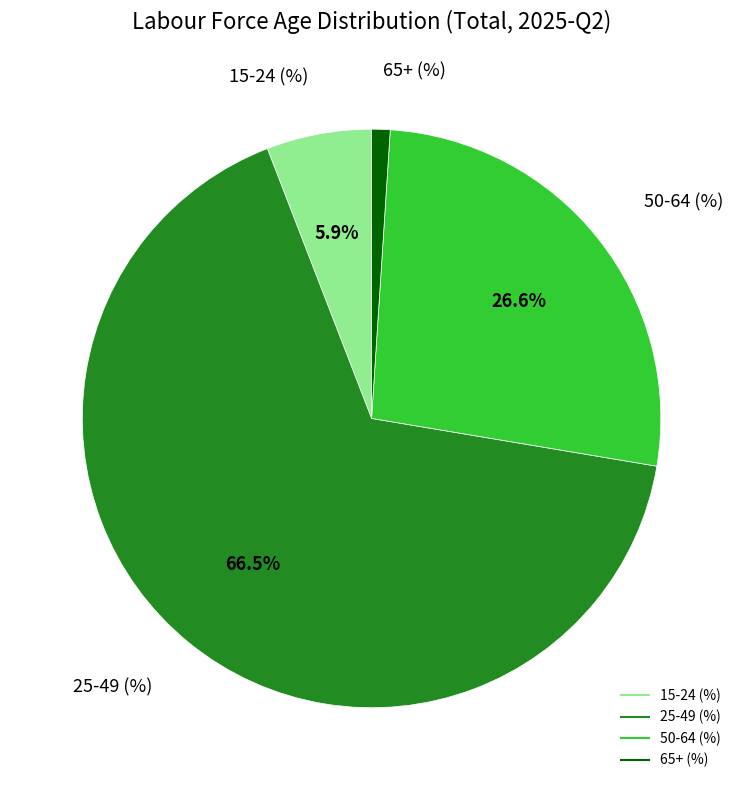

Is there any slice that represents more than half of the pie?

Yes